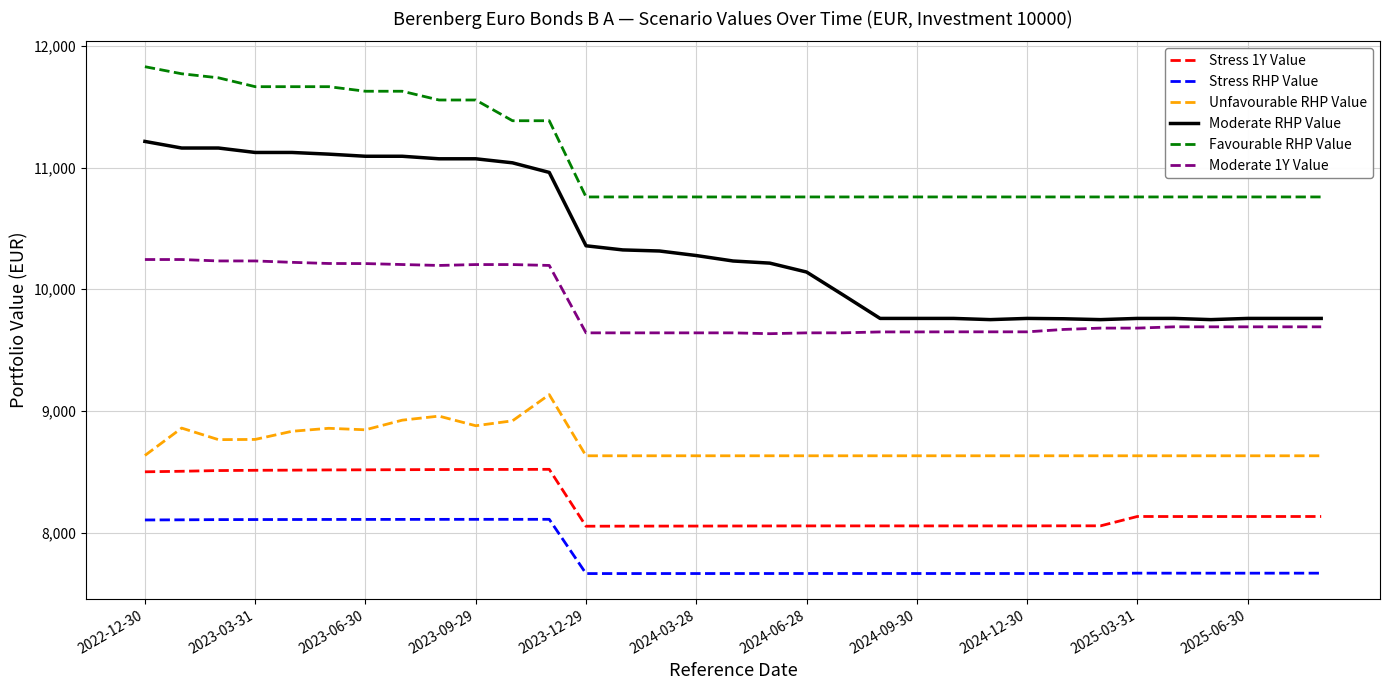

Rank the series by their maximum value, from highest to lowest.

Favourable RHP Value, Moderate RHP Value, Moderate 1Y Value, Unfavourable RHP Value, Stress 1Y Value, Stress RHP Value